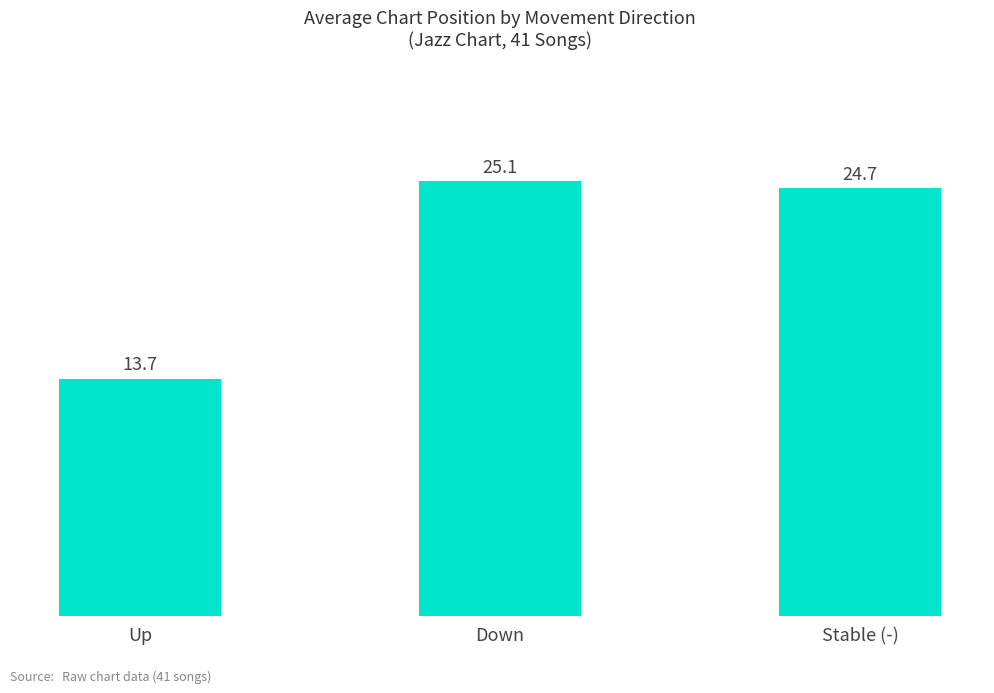

List the labels in order of value, largest first.

Down, Stable (-), Up